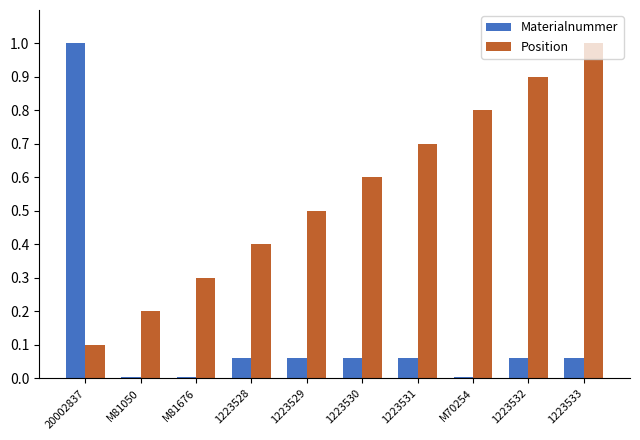

Which series has the largest total across all categories?

Position